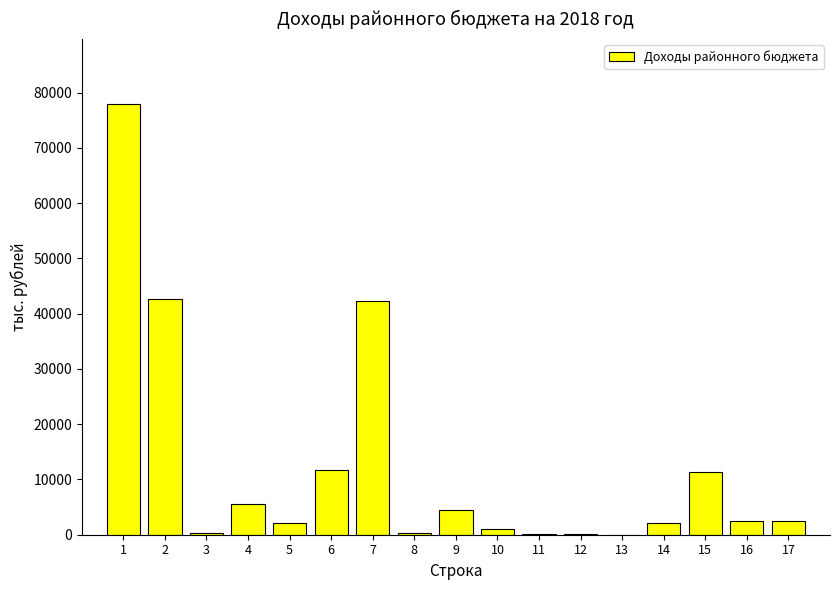

What is the maximum value shown in the chart?

77994.3